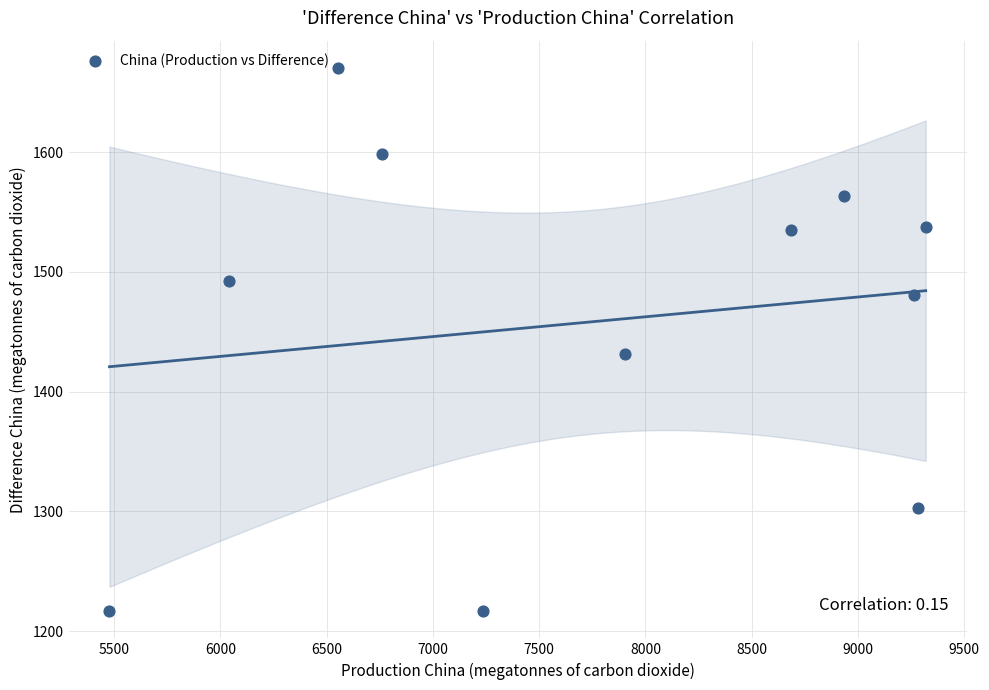

What Y value in the scatter plot is closest to 1443?

1431.0